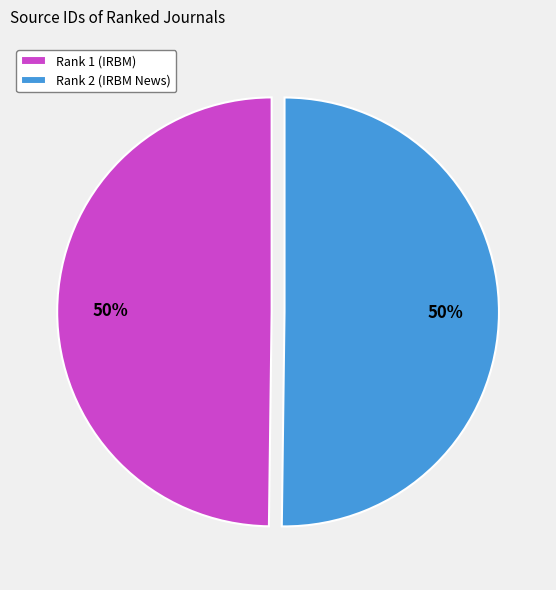

What is the ratio of the value at Rank 2 (IRBM News) to the value at Rank 1 (IRBM)?

1.0